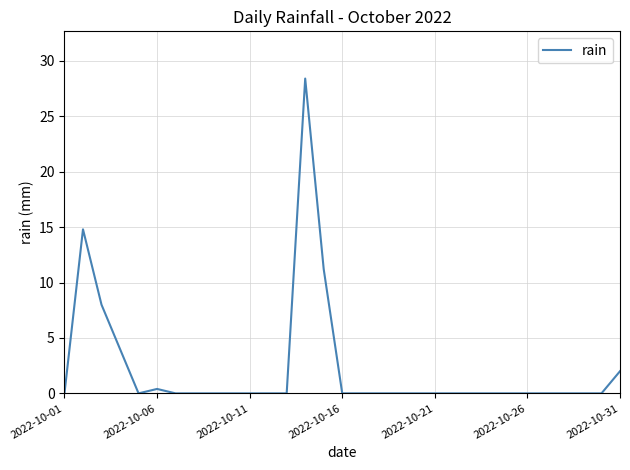

Is this an area chart (filled region under the line)?

No